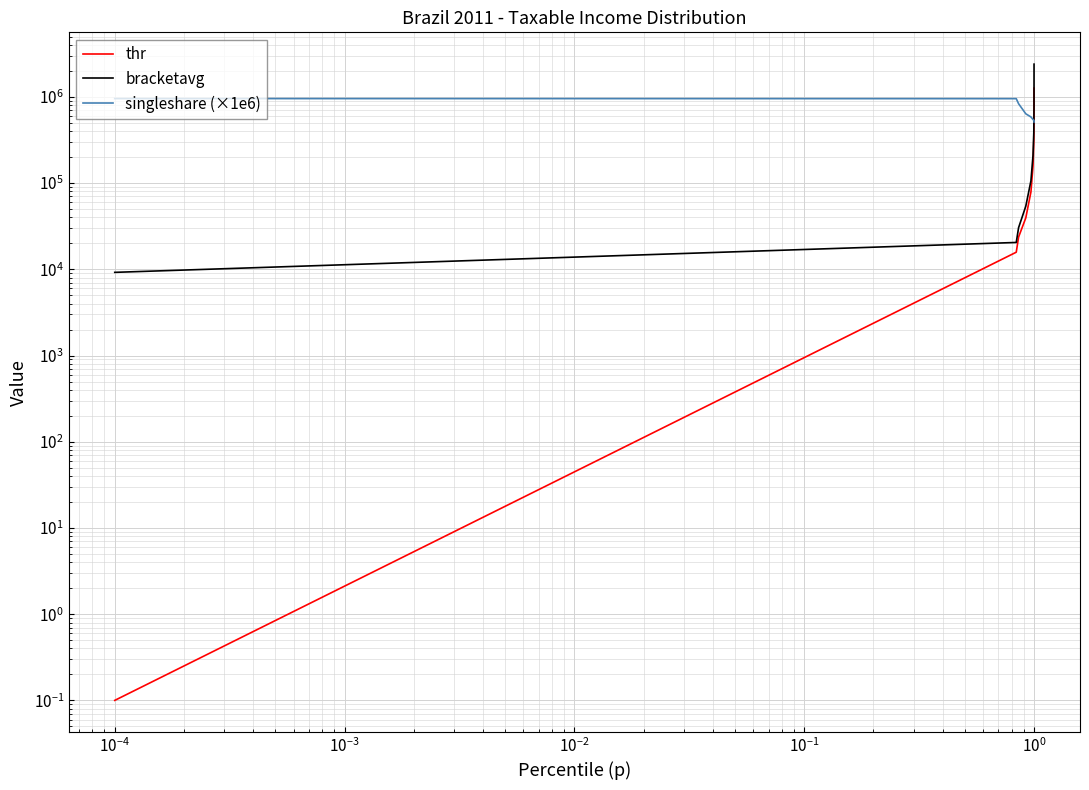

What is the sum of all thr values?

2528470.3